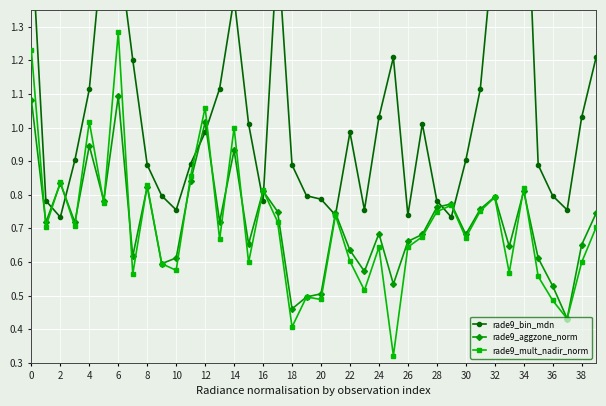

Count the number of data series in this chart.

3